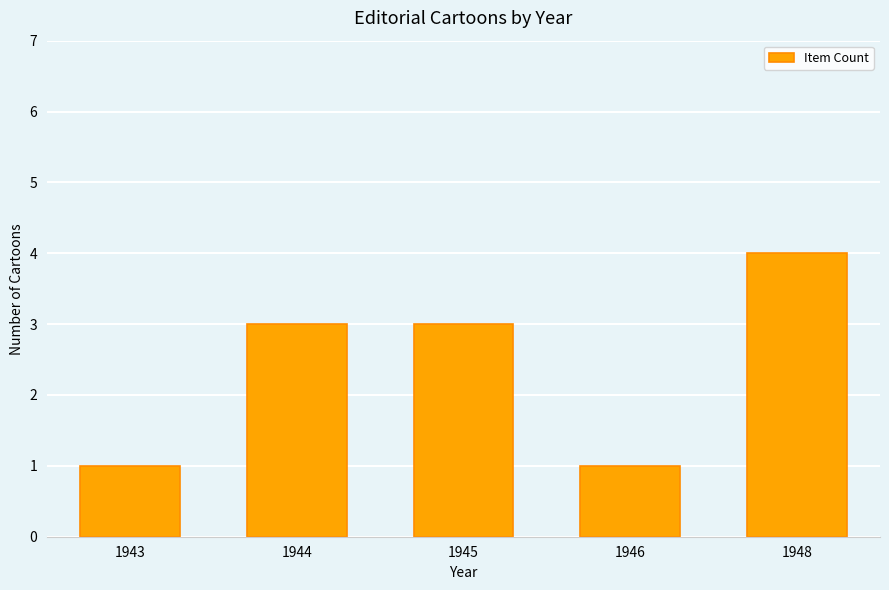

What is the smallest value displayed?

1